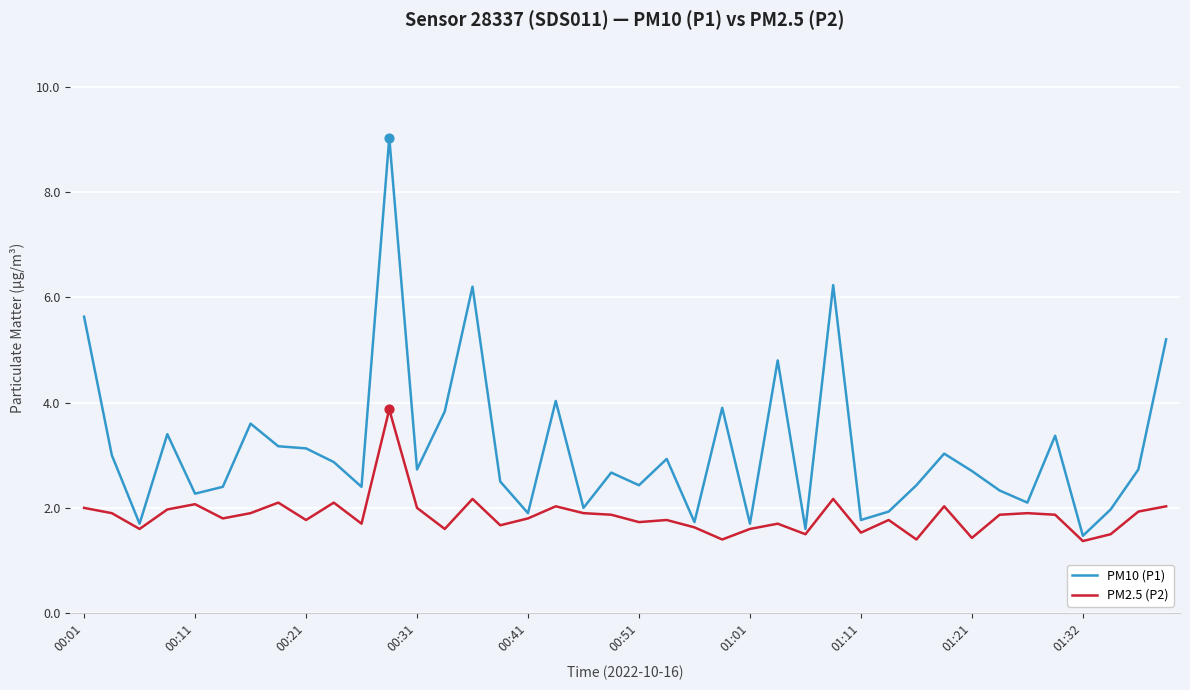

At how many categories does at least one series exceed 6?

3